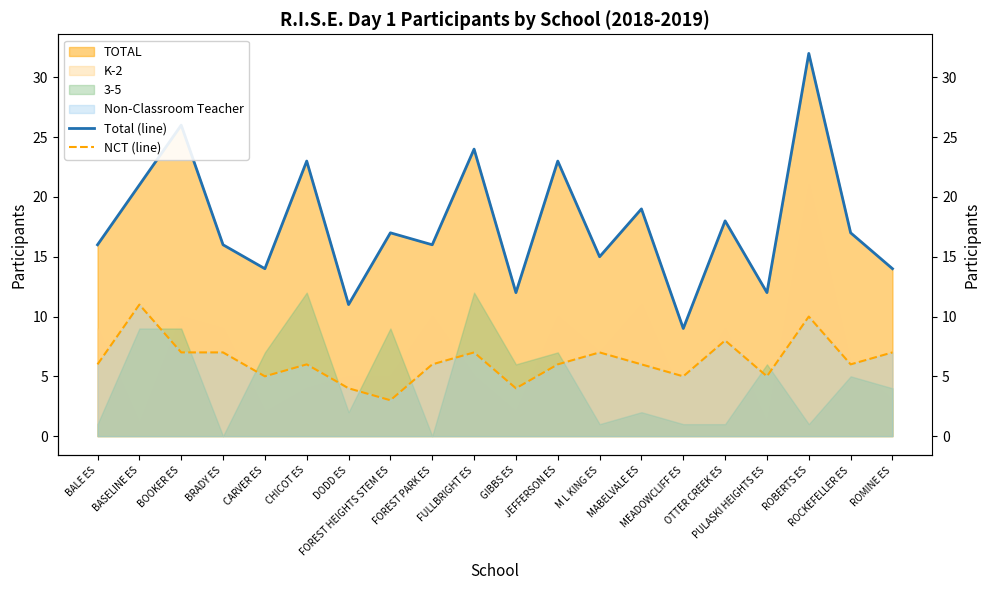

Reading right to left, extract all data points from this chart.

Total (line): ROMINE ES=14	ROCKEFELLER ES=17	ROBERTS ES=32	PULASKI HEIGHTS ES=12	OTTER CREEK ES=18	MEADOWCLIFF ES=9	MABELVALE ES=19	M L KING ES=15	JEFFERSON ES=23	GIBBS ES=12	FULLBRIGHT ES=24	FOREST PARK ES=16	FOREST HEIGHTS STEM ES=17	DODD ES=11	CHICOT ES=23	CARVER ES=14	BRADY ES=16	BOOKER ES=26	BASELINE ES=21	BALE ES=16
NCT (line): ROMINE ES=7	ROCKEFELLER ES=6	ROBERTS ES=10	PULASKI HEIGHTS ES=5	OTTER CREEK ES=8	MEADOWCLIFF ES=5	MABELVALE ES=6	M L KING ES=7	JEFFERSON ES=6	GIBBS ES=4	FULLBRIGHT ES=7	FOREST PARK ES=6	FOREST HEIGHTS STEM ES=3	DODD ES=4	CHICOT ES=6	CARVER ES=5	BRADY ES=7	BOOKER ES=7	BASELINE ES=11	BALE ES=6